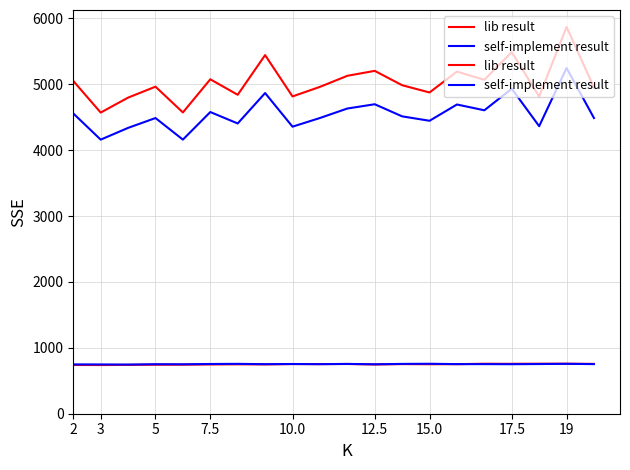

List the series in order of their overall mean, lowest first.

lib result, self-implement result